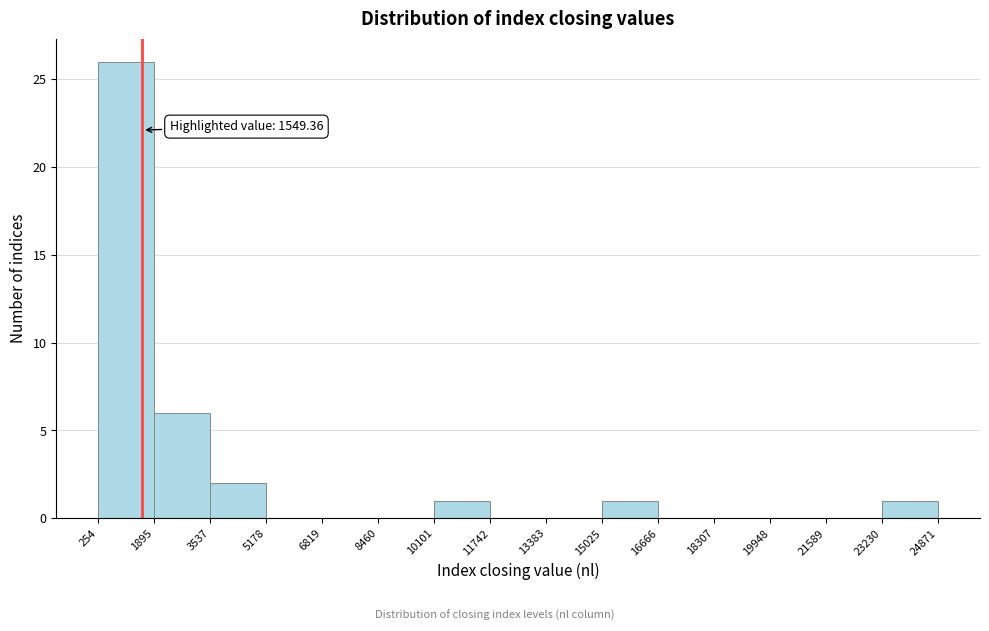

Which range on the x-axis has the tallest bar?

254 to 1895